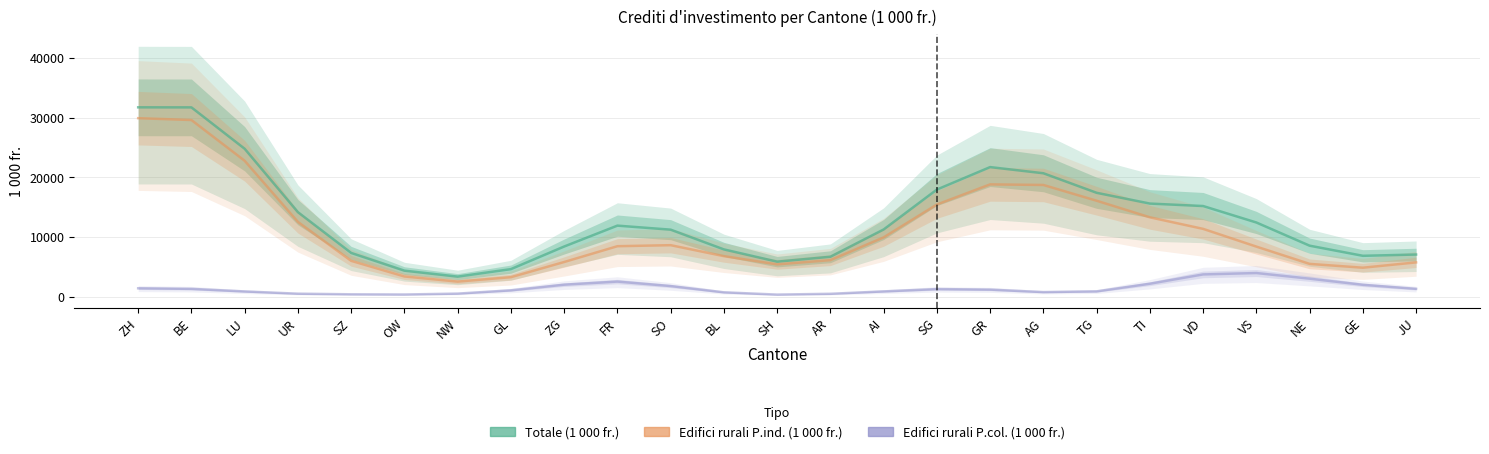

List the series in order of their peak value, highest first.

Totale (1 000 fr.), Edifici rurali P.ind. (1 000 fr.), Edifici rurali P.col. (1 000 fr.)